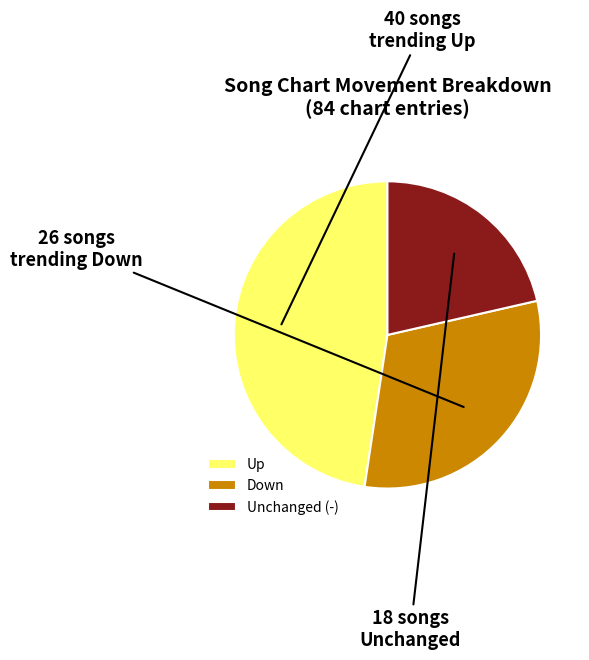

Rank the categories by value from highest to lowest.

Up, Down, Unchanged (-)